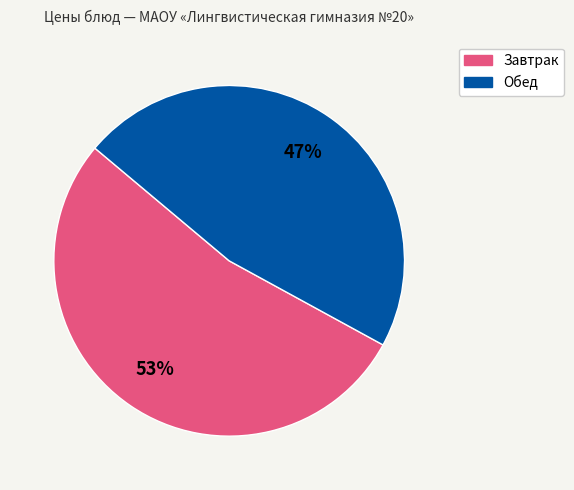

To the nearest percent, what is the difference between the largest and smallest slice percentages?

6%